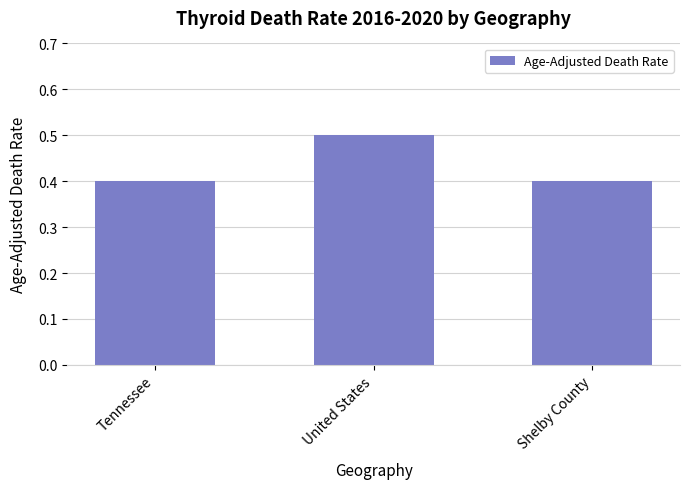

Does the chart contain any negative values?

No